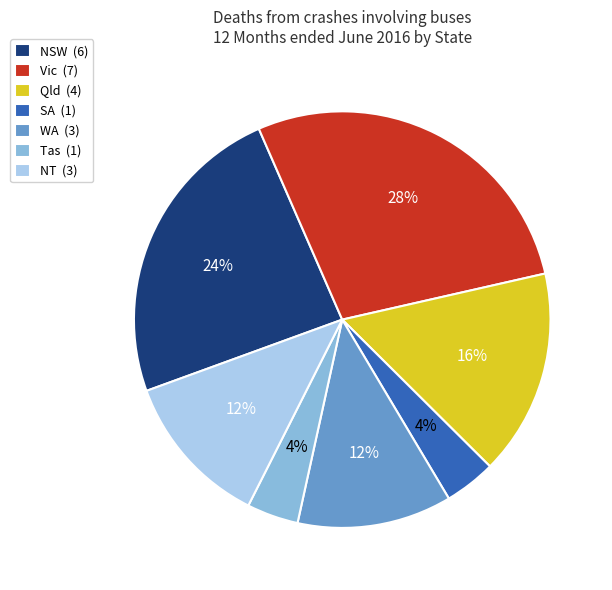

The WA (3) slice represents 5% of the pie. True or false?

False